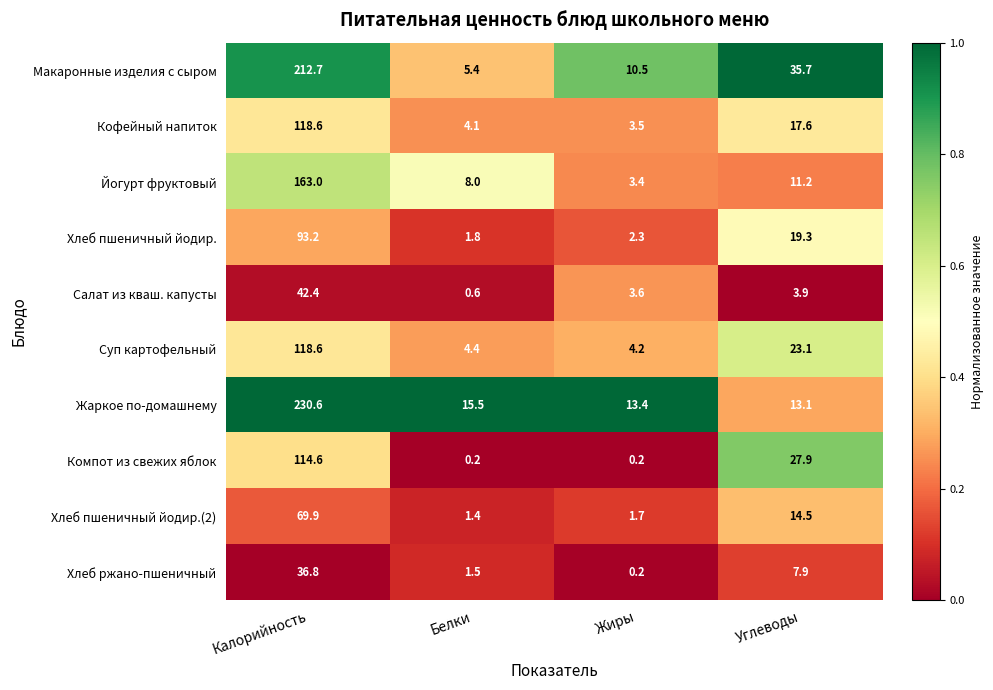

Rank the series at Белки from lowest to highest value.

Компот из свежих яблок, Салат из кваш. капусты, Хлеб пшеничный йодир.(2), Хлеб ржано-пшеничный, Хлеб пшеничный йодир., Кофейный напиток, Суп картофельный, Макаронные изделия с сыром, Йогурт фруктовый, Жаркое по-домашнему